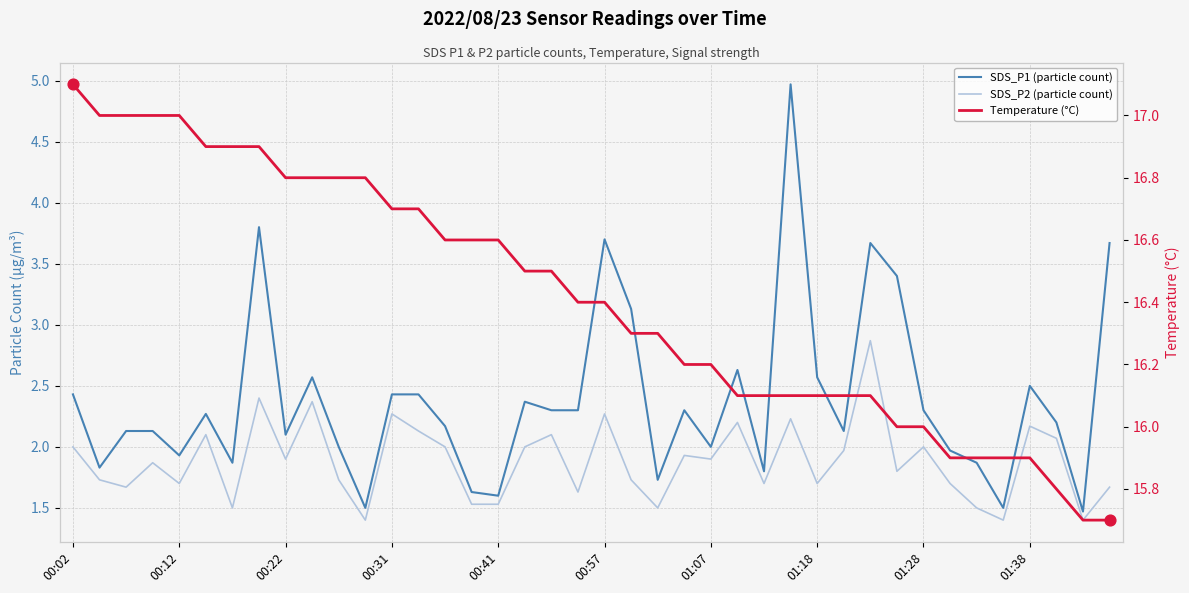

At how many categories does at least one series exceed 1?

40